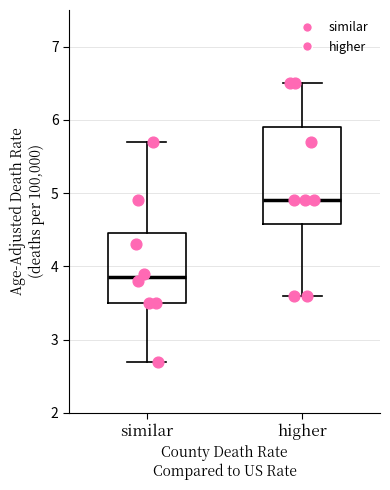

Which box is the tallest, from its lower edge to its upper edge?

higher